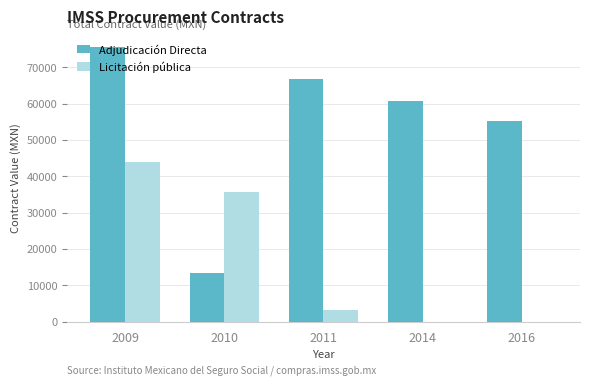

Where is Licitación pública nearest to the value 21903?

2010